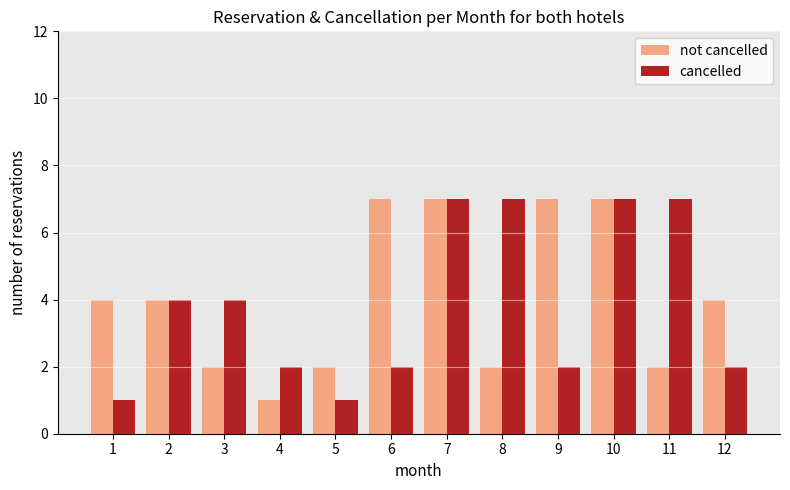

What is the total value across all series at 3?

6